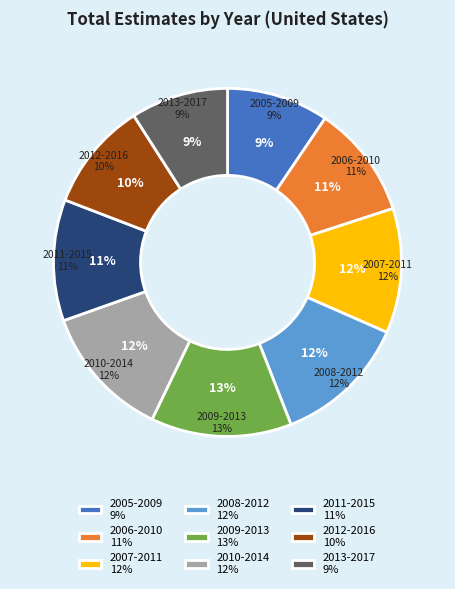

How many slices are in this pie chart?

9